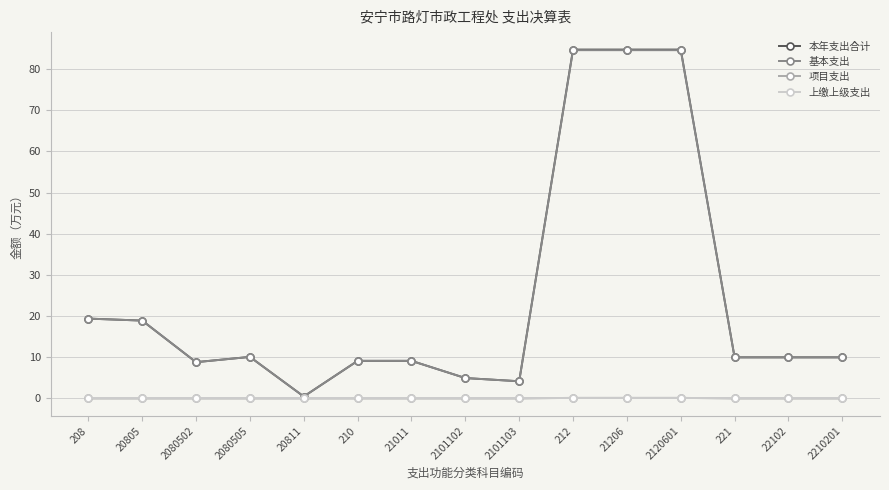

Is the value of 上缴上级支出 at 2080505 greater than the value of 本年支出合计 at 208?

No